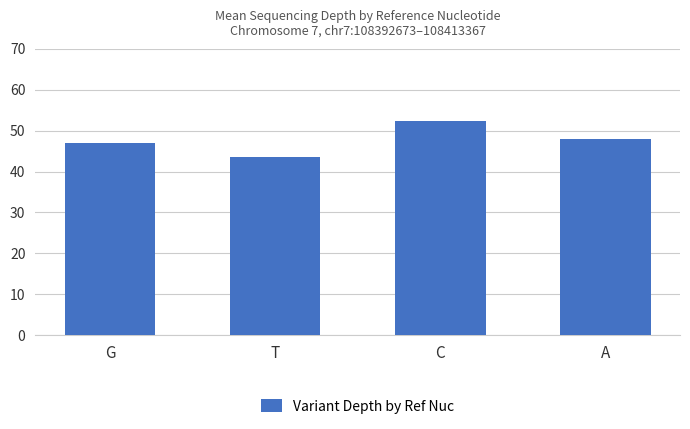

What is the difference between the second highest and minimum values?

4.4